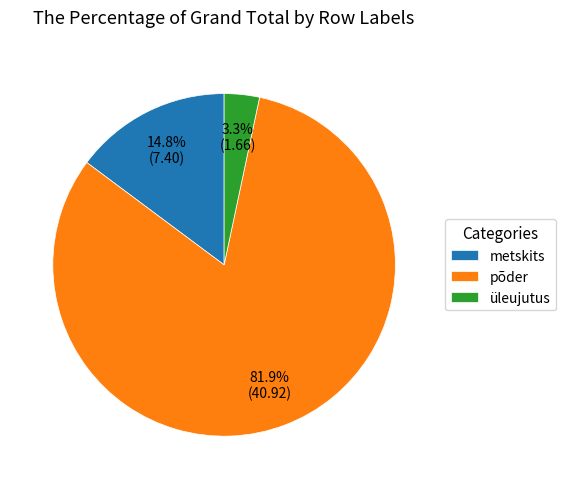

What is the ratio of the value at metskits to the value at põder?

0.2